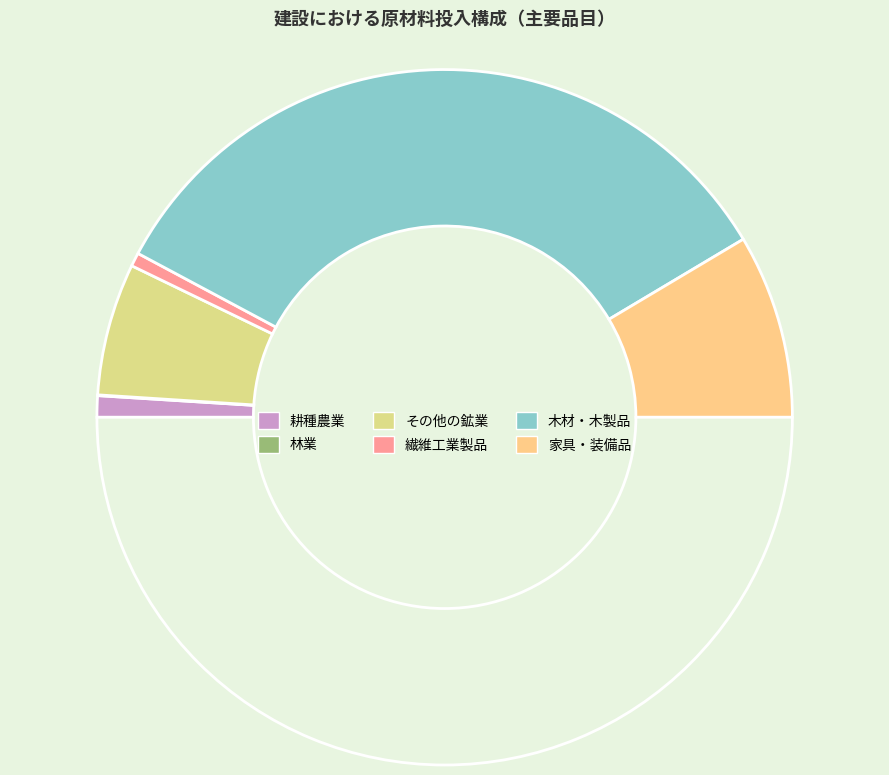

Which slice is the largest?

木材・木製品